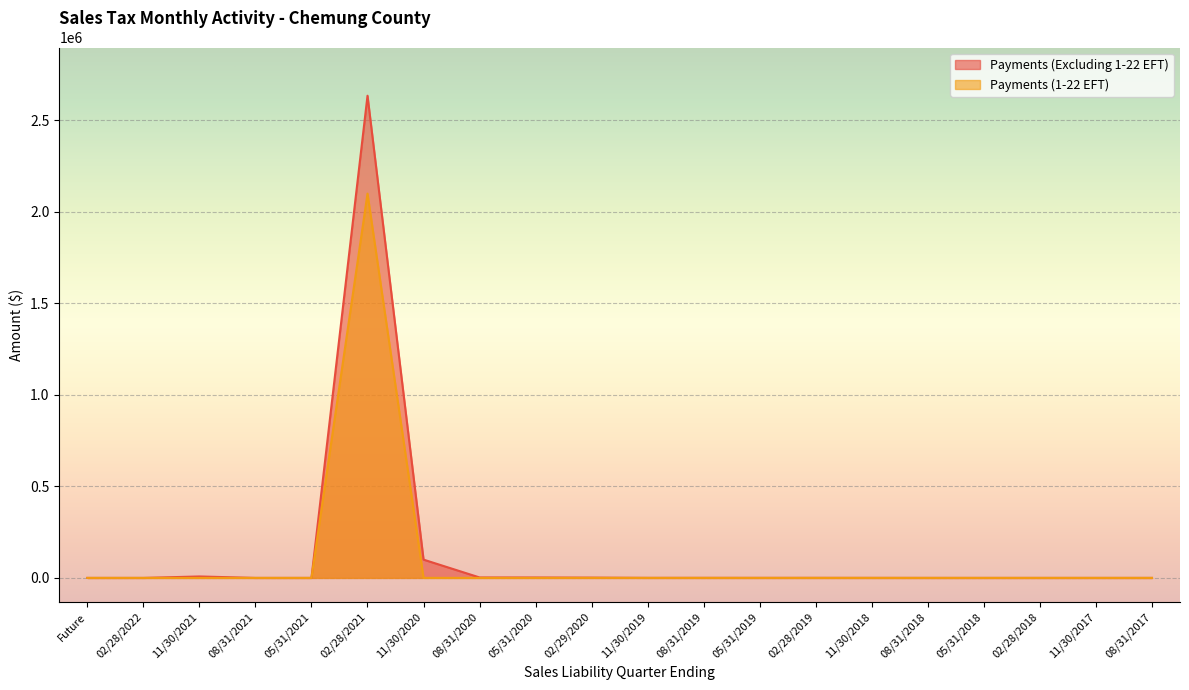

True or false: Payments (Excluding 1-22 EFT) and Payments (1-22 EFT) cross at least once.

False